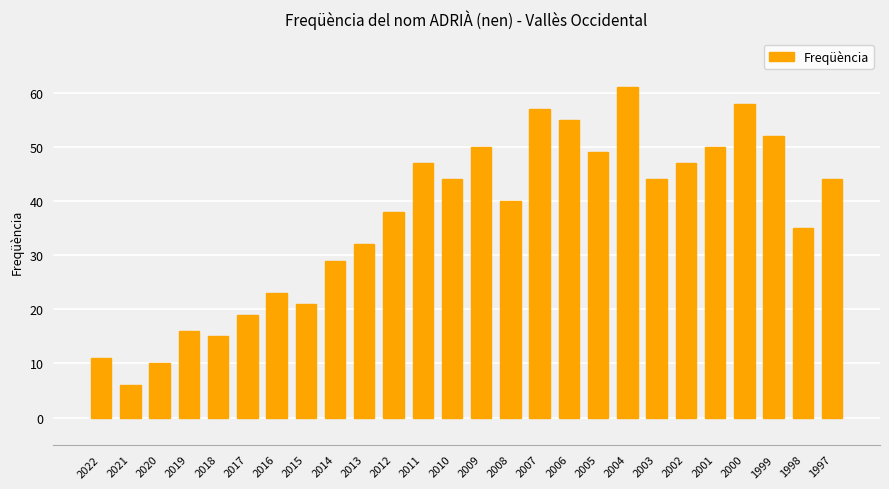

Are the bars horizontal?

No